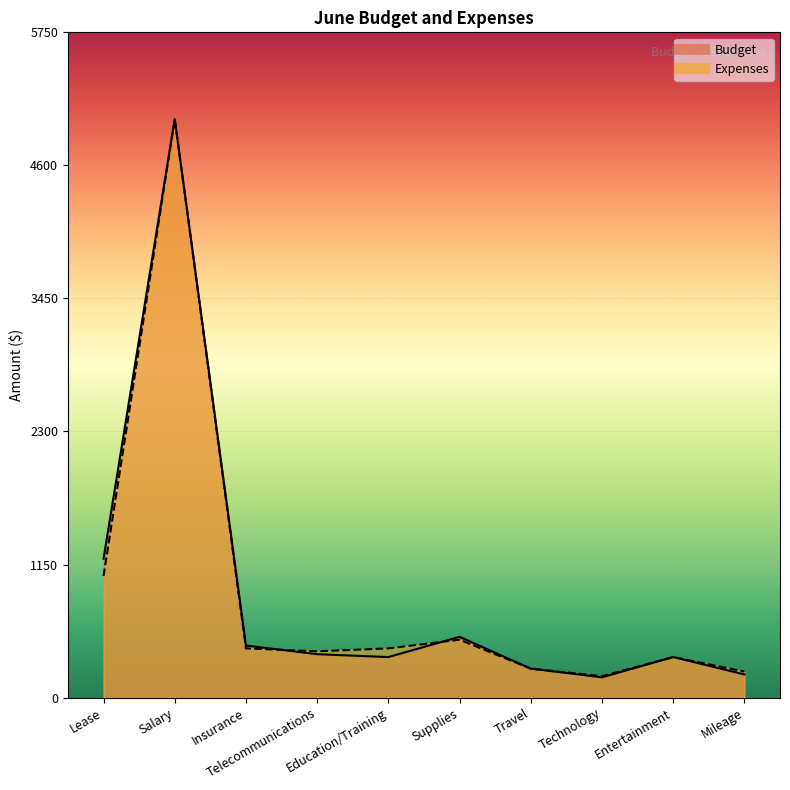

Reading right to left, extract all data points from this chart.

Budget: Mileage=200	Entertainment=350	Technology=175	Travel=250	Supplies=525	Education/Training=350	Telecommunications=375	Insurance=450	Salary=5000	Lease=1200
Expenses: Mileage=225	Entertainment=350	Technology=185	Travel=250	Supplies=500	Education/Training=425	Telecommunications=400	Insurance=425	Salary=5000	Lease=1050